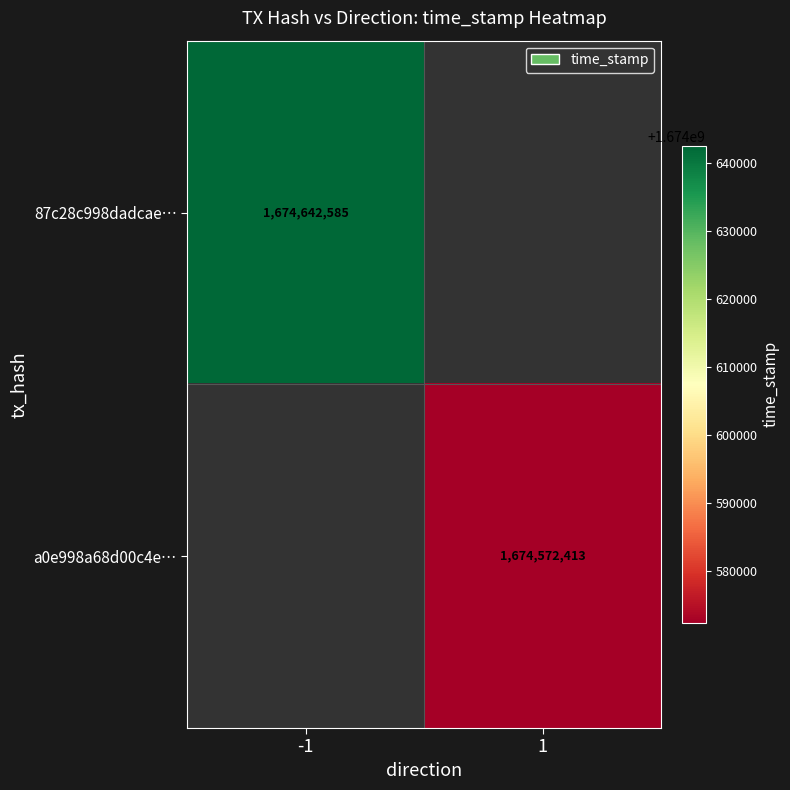

The a0e998a68d00c4e… series shows 1674572413 at 1. True or false?

True